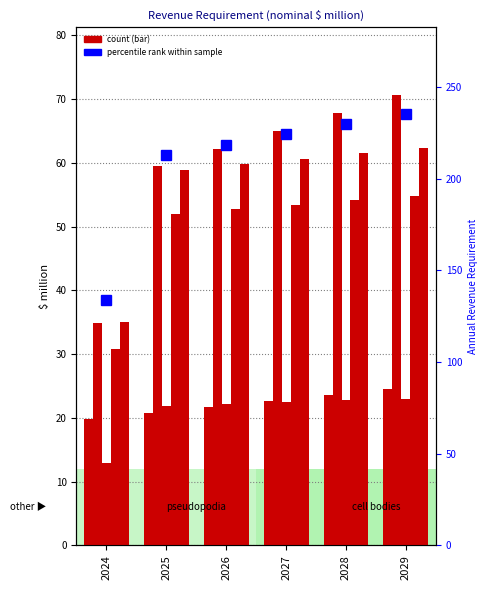

At 2024, list the series in order from largest to smallest.

Annual Revenue Requirement, Equity Return, Annual Depreciation Expense, Debt Cost, Operating Expense, Income Tax